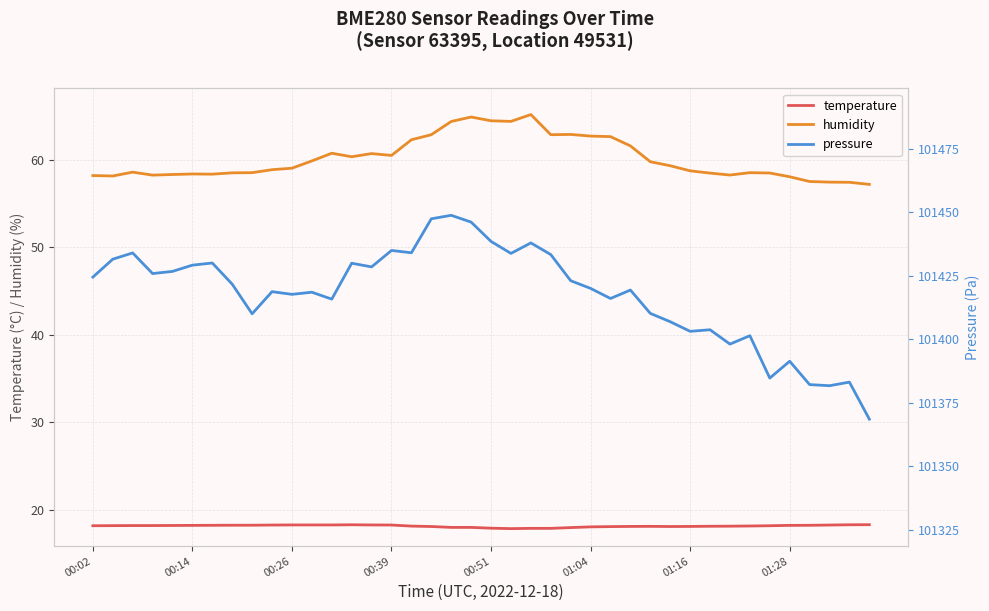

True or false: humidity and temperature cross at least once.

False